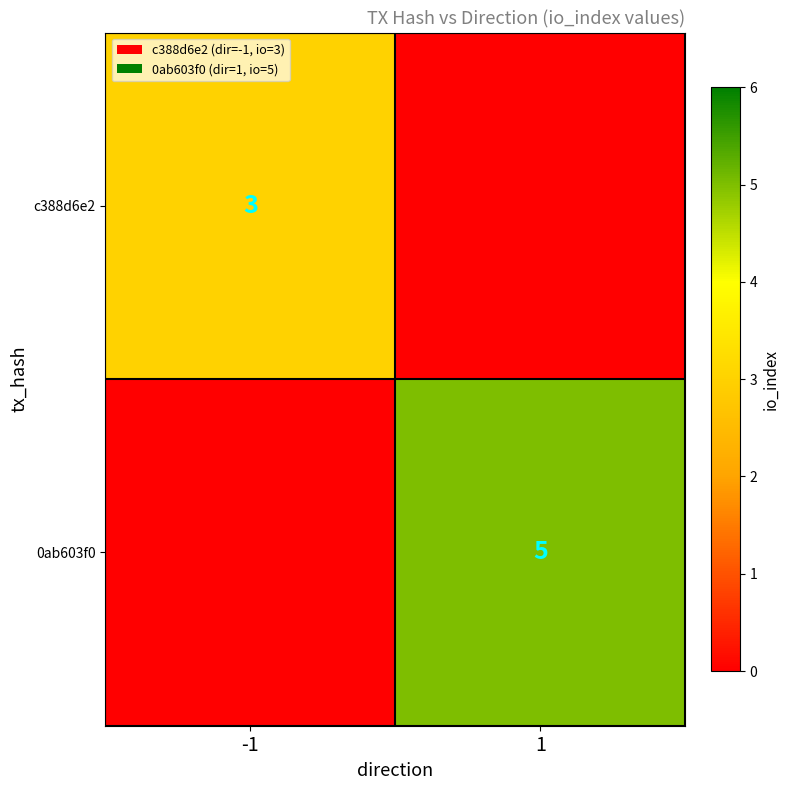

True or false: c388d6e2 has a value of 3 at -1.

True